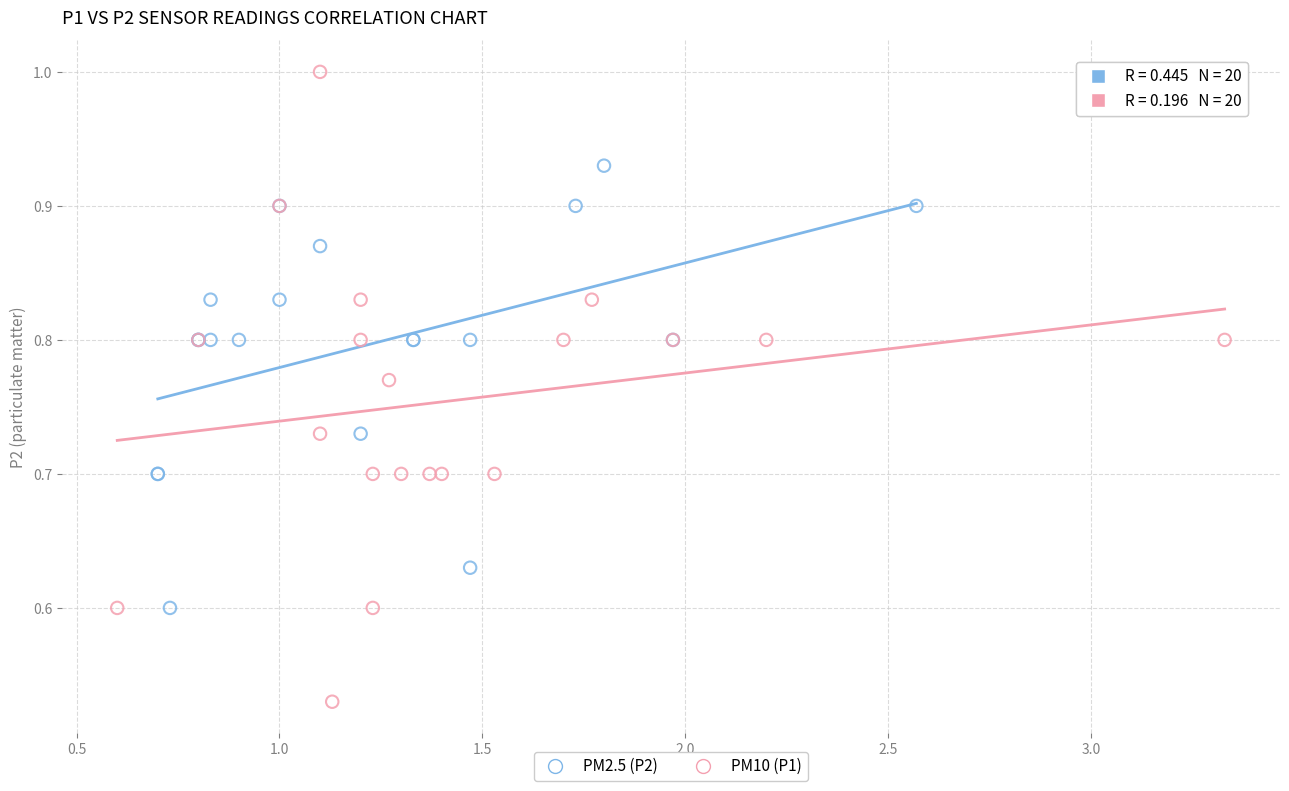

Which series reaches the minimum Y coordinate?

PM10 (P1)